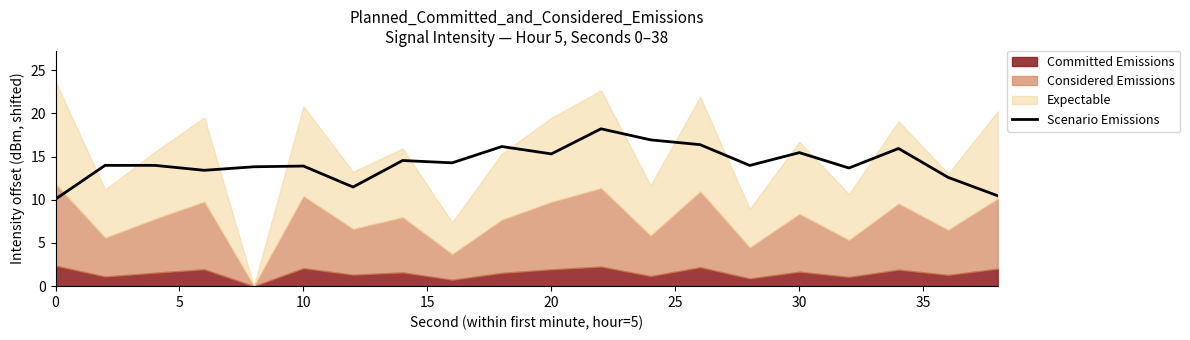

What is the lowest value of the Scenario Emissions series?

10.1